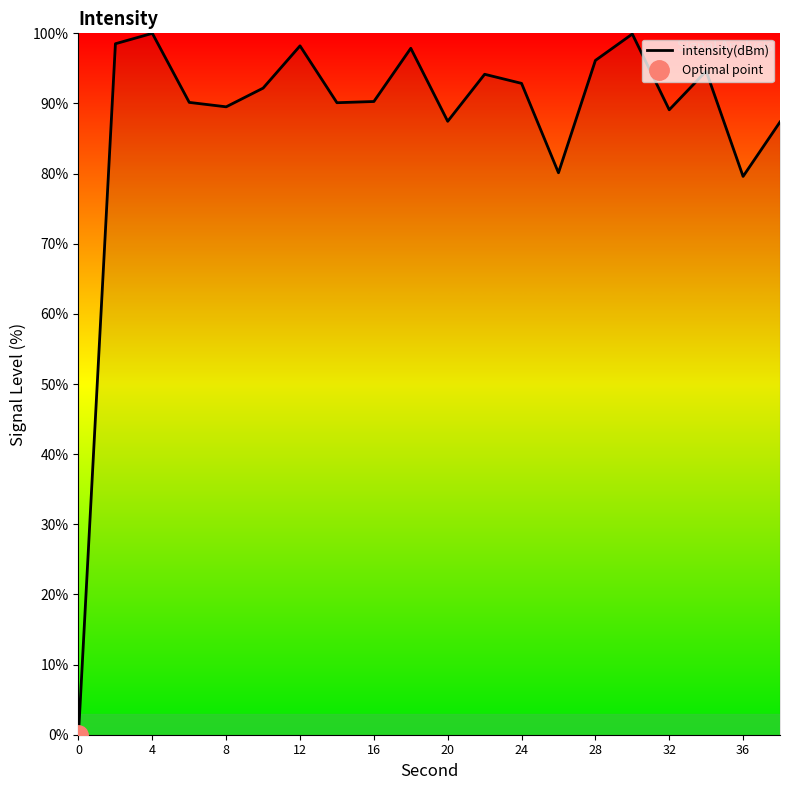

True or false: intensity(dBm) has a value of 61.2 at 32.

False